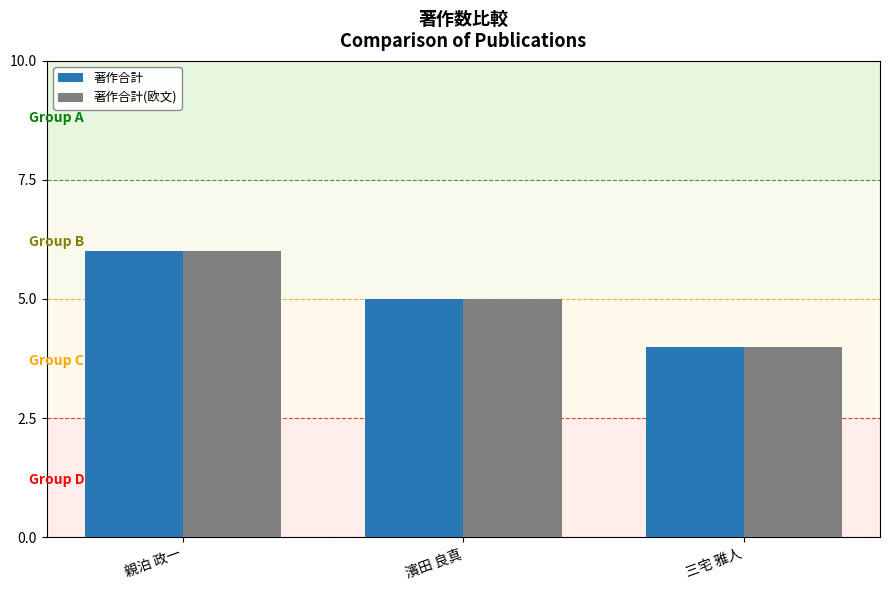

What is the difference between the second highest and minimum values in the 著作合計 series?

1